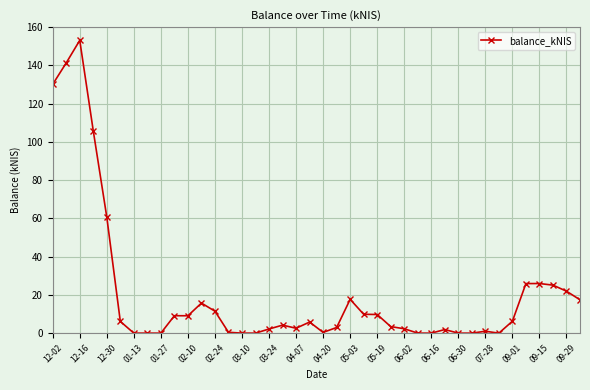

What is the difference between the maximum and minimum values?

153.1